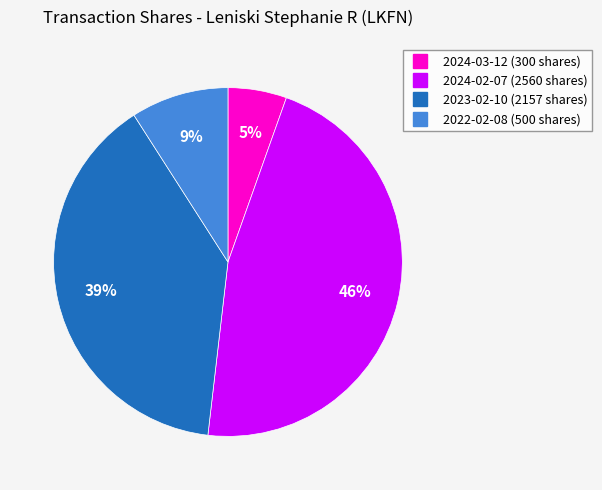

Does any single category account for the majority?

No